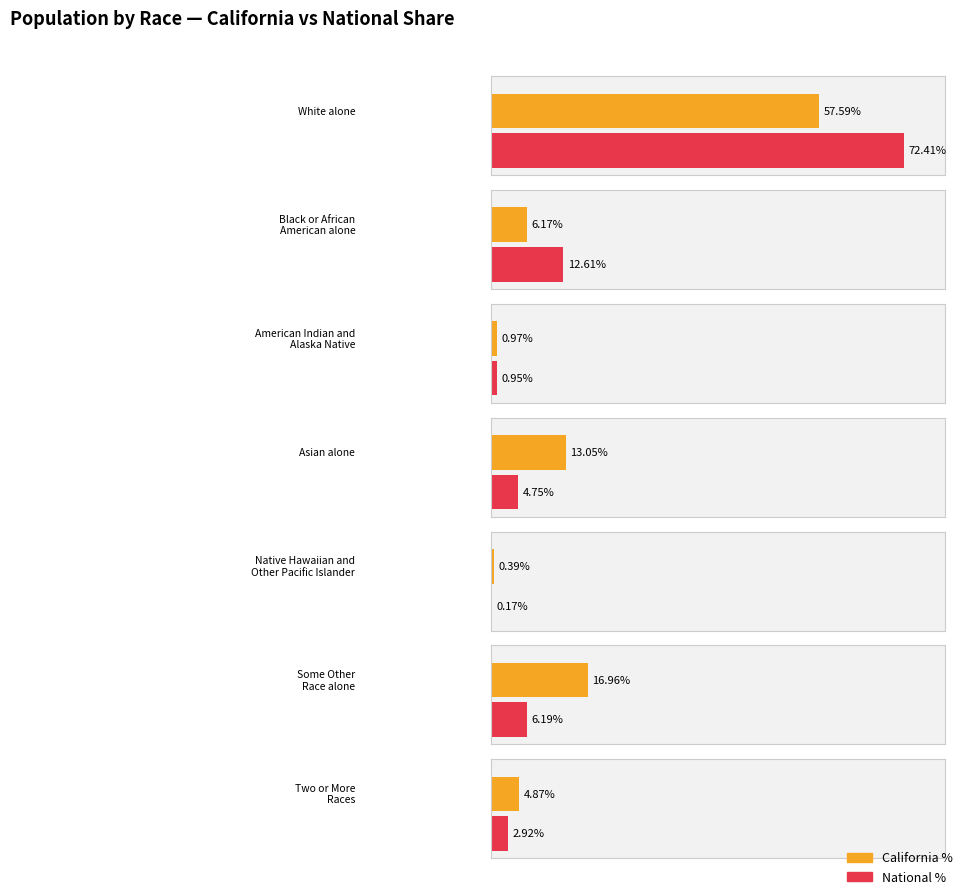

Which series has the largest range (max minus min)?

National